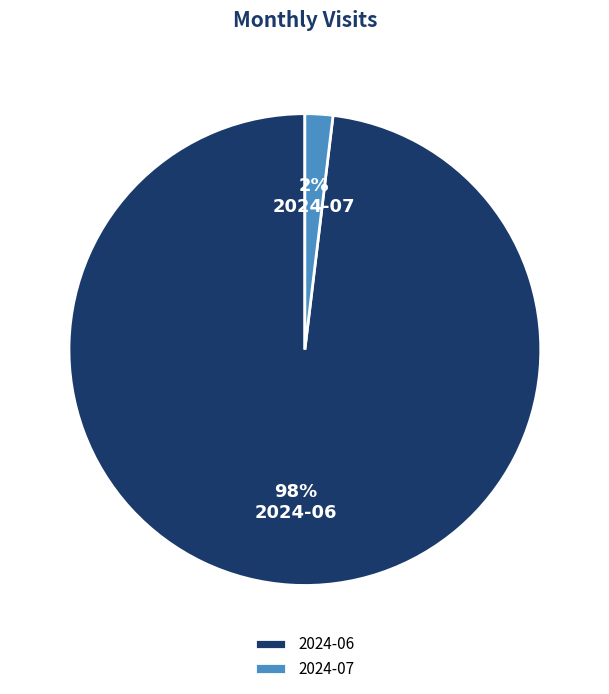

Between 2024-06 and 2024-07, which is larger?

2024-06